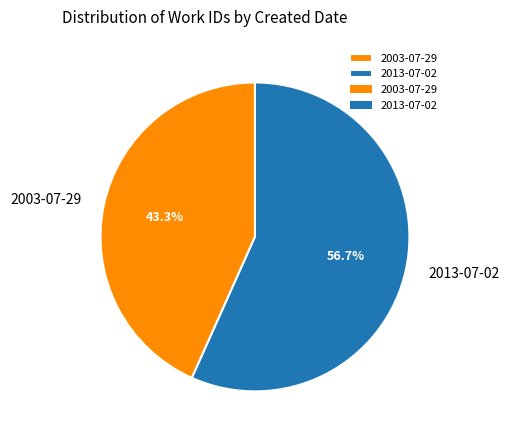

What is the smallest slice in the pie chart?

2003-07-29